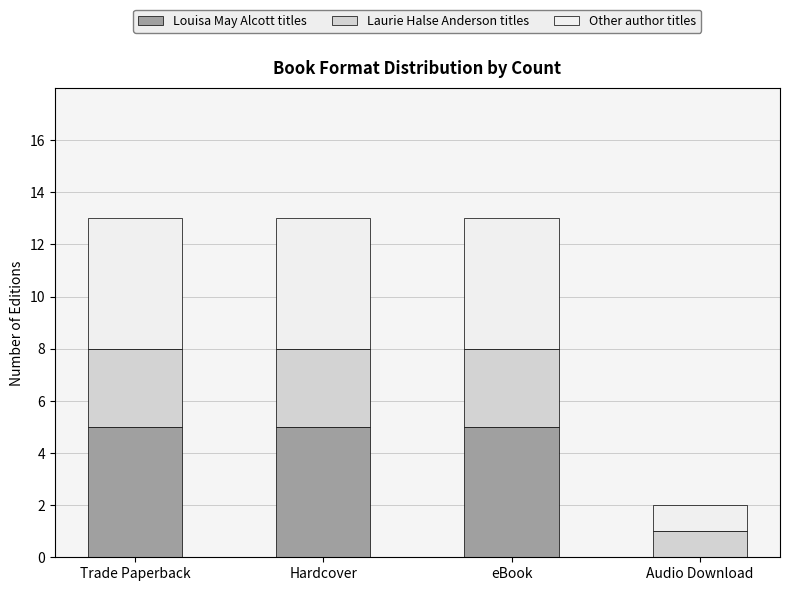

What is the sum of all Louisa May Alcott titles values?

15